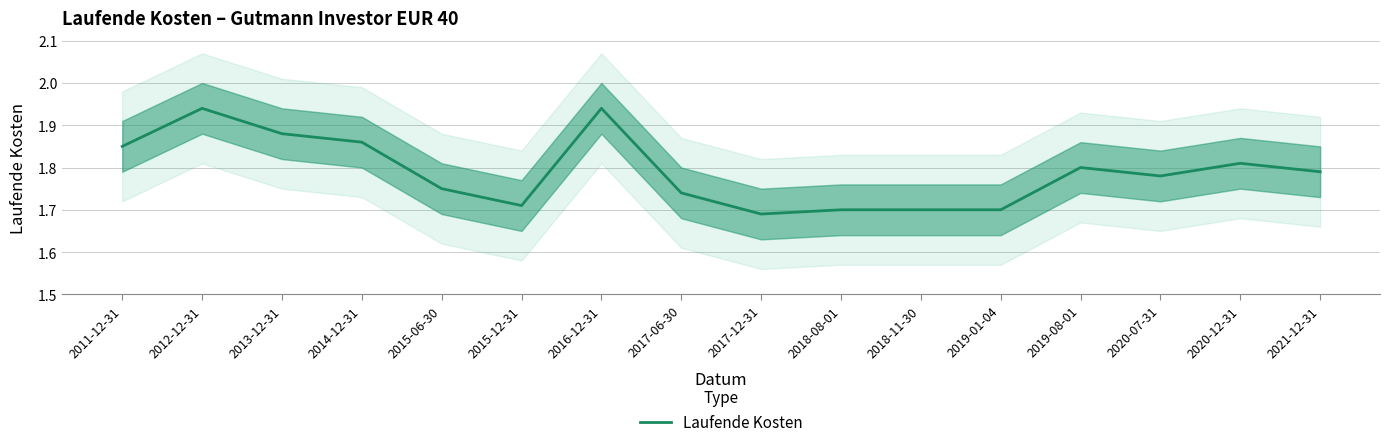

Reading left to right, what are all the values shown in this chart?

1.9	1.9	1.9	1.9	1.8	1.7	1.9	1.7	1.7	1.7	1.7	1.7	1.8	1.8	1.8	1.8